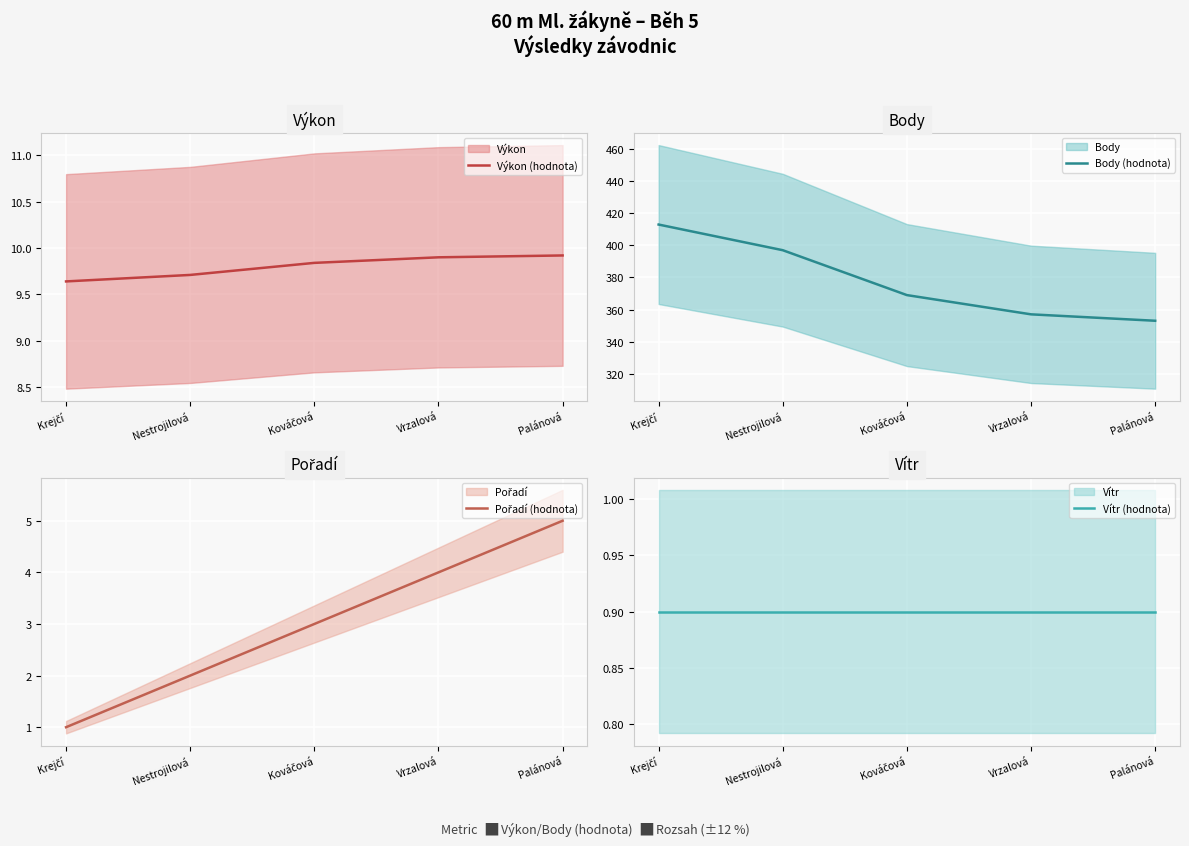

List the labels in order of Vítr (hodnota) value, largest first.

Krejčí, Nestrojilová, Kováčová, Vrzalová, Palánová